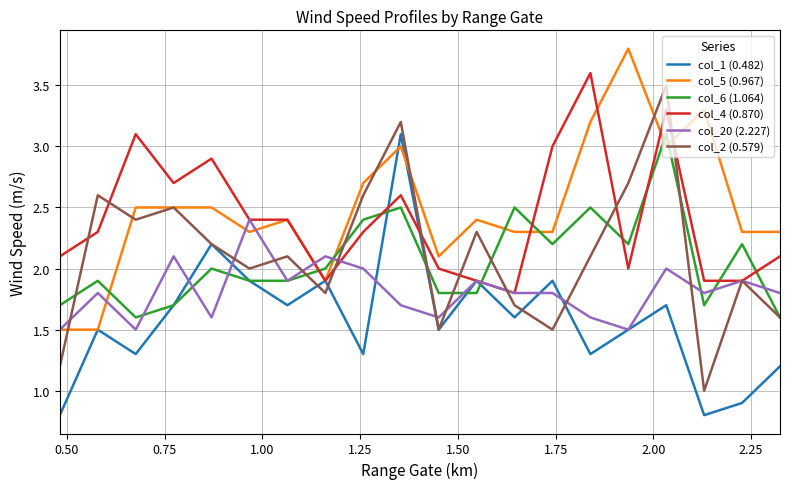

What is the minimum value for col_20 (2.227)?

1.5